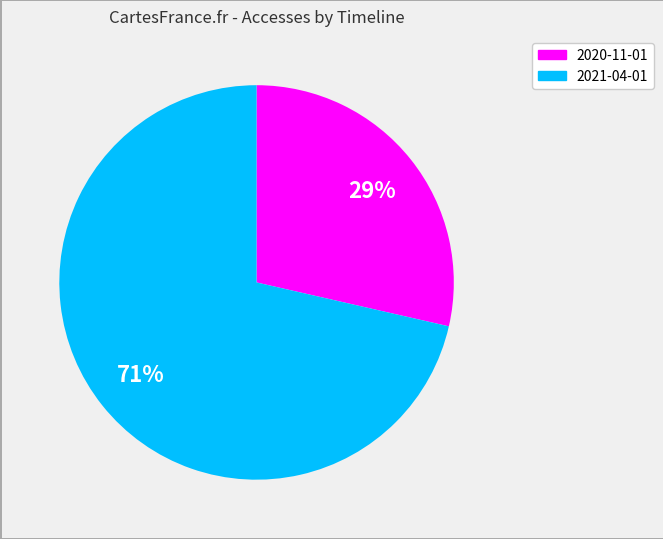

To the nearest percent, what portion does 2020-11-01 represent?

29%